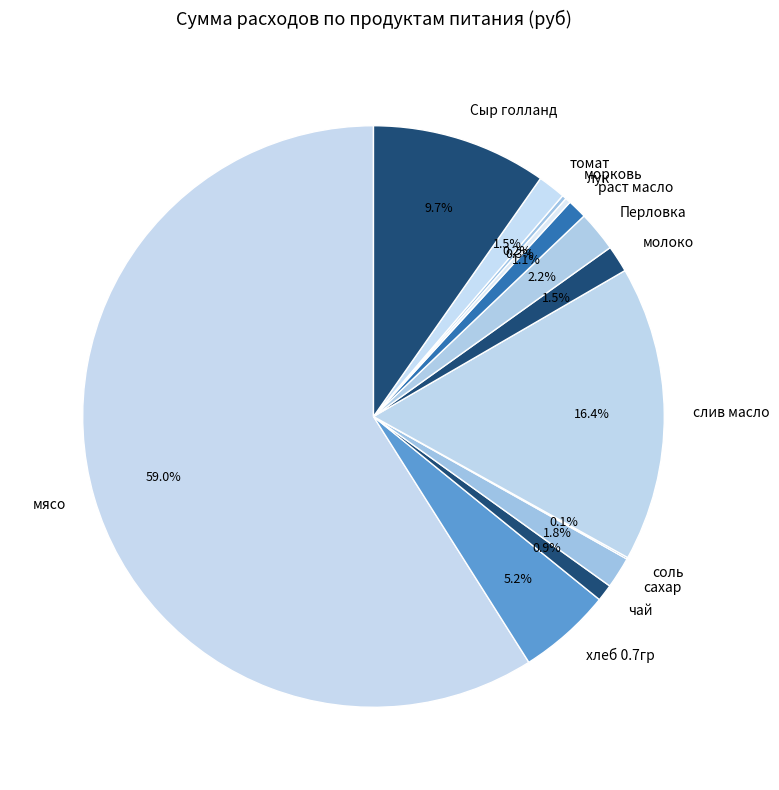

Does any single category account for the majority?

Yes